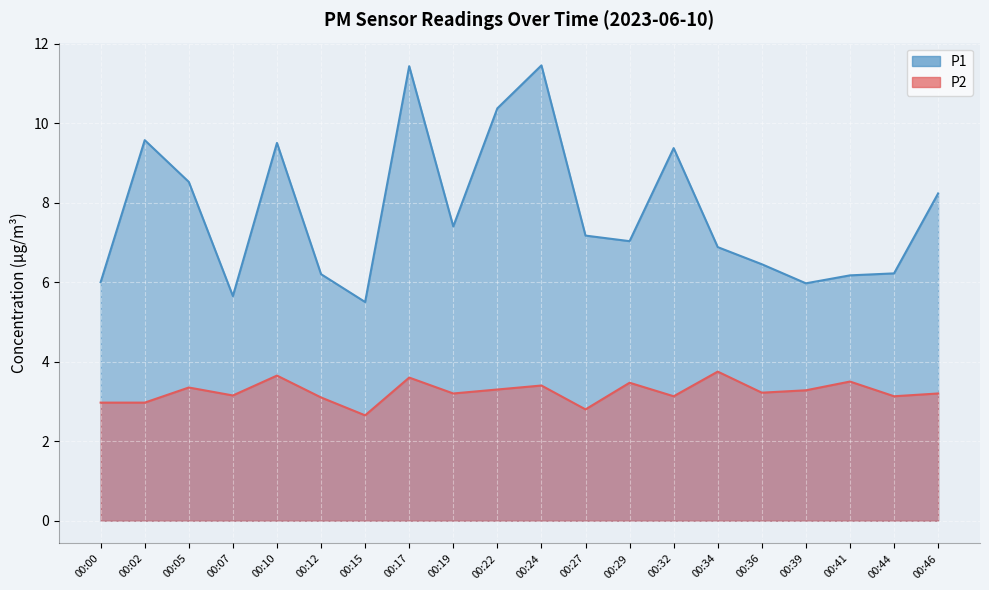

Rank the series by their maximum value, from highest to lowest.

P1, P2